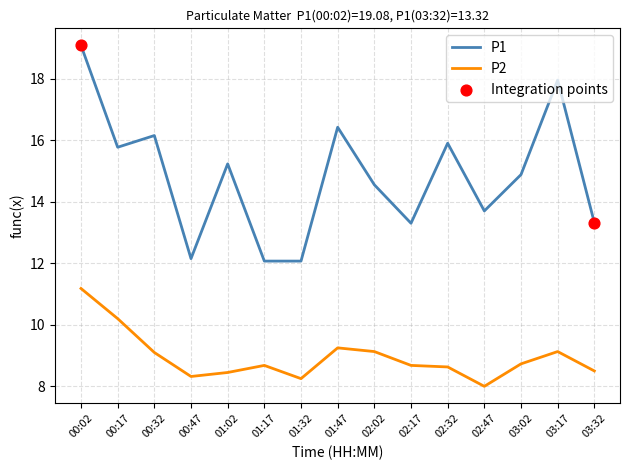

What is the difference between the highest and lowest values at 03:32?

4.8